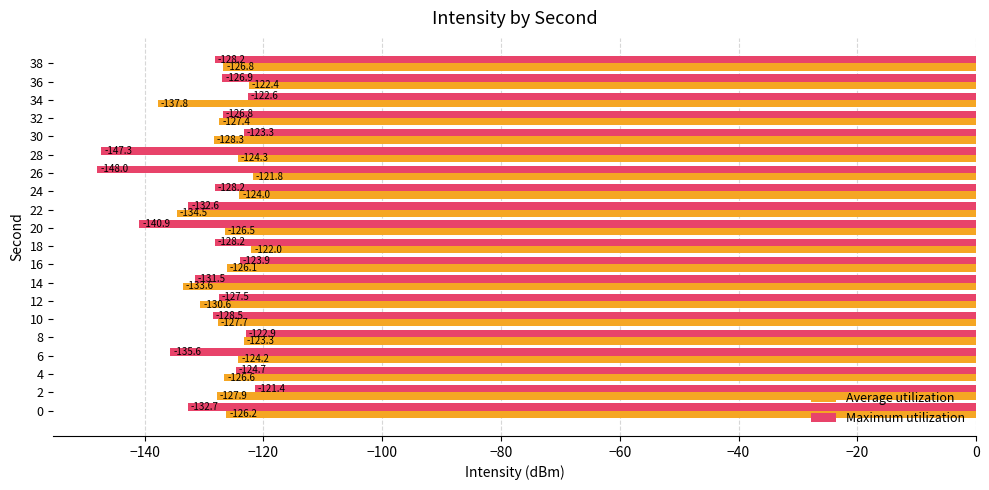

What value does the Average utilization series have at 2?

-127.9